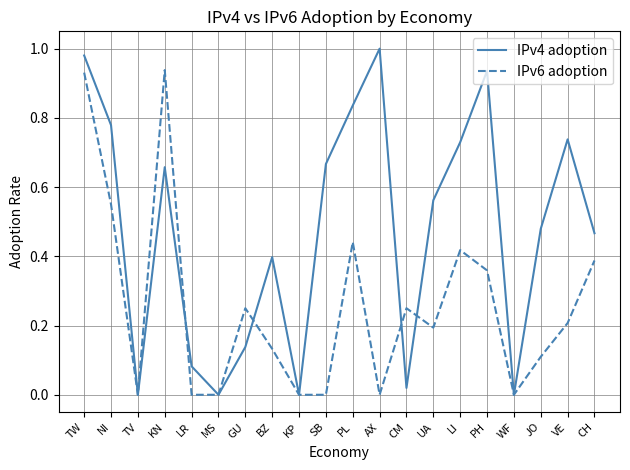

Which series has the largest range (max minus min)?

IPv4 adoption